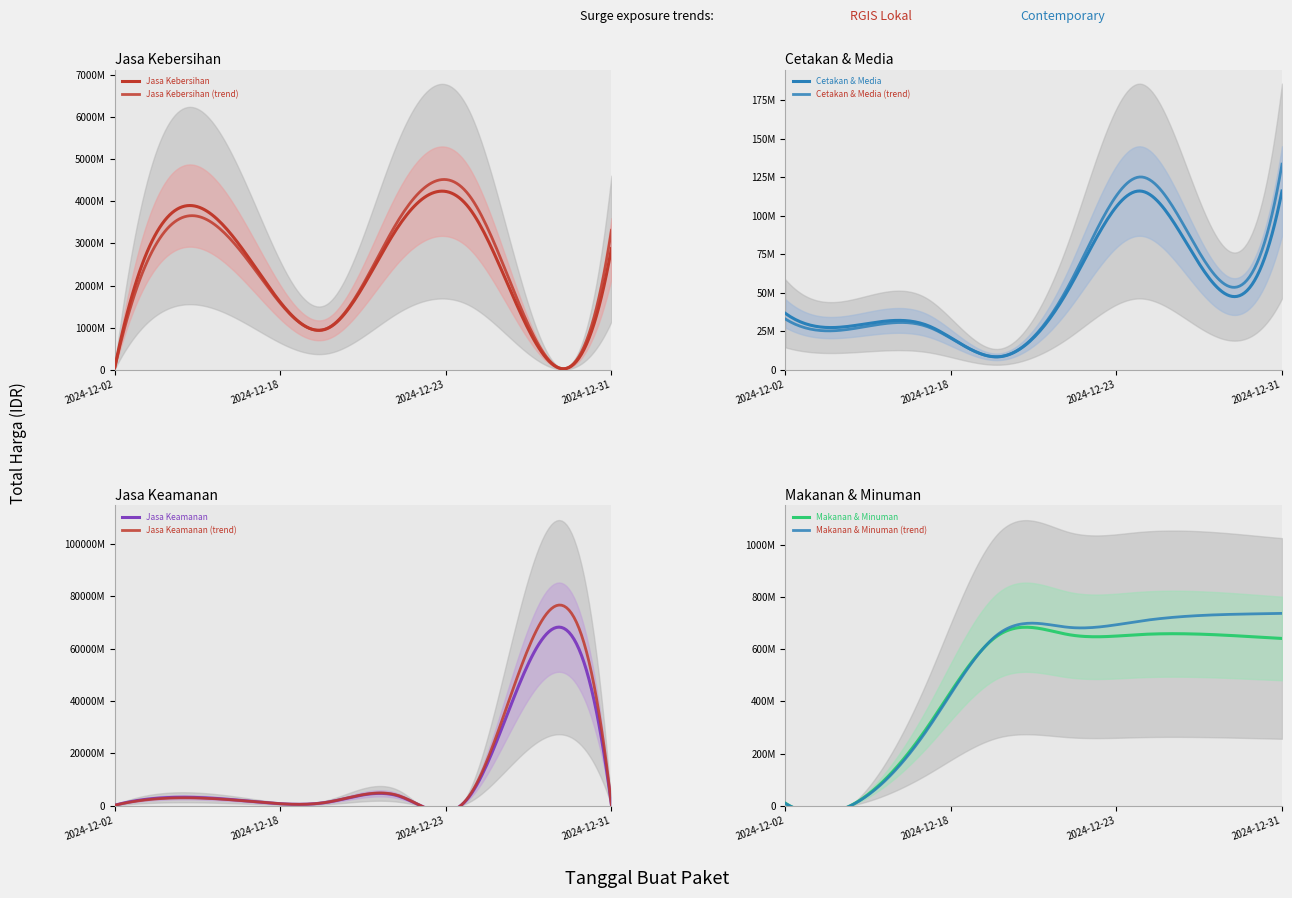

True or false: Jasa Kebersihan has a value of 6102680360 at 2024-12-03.

False